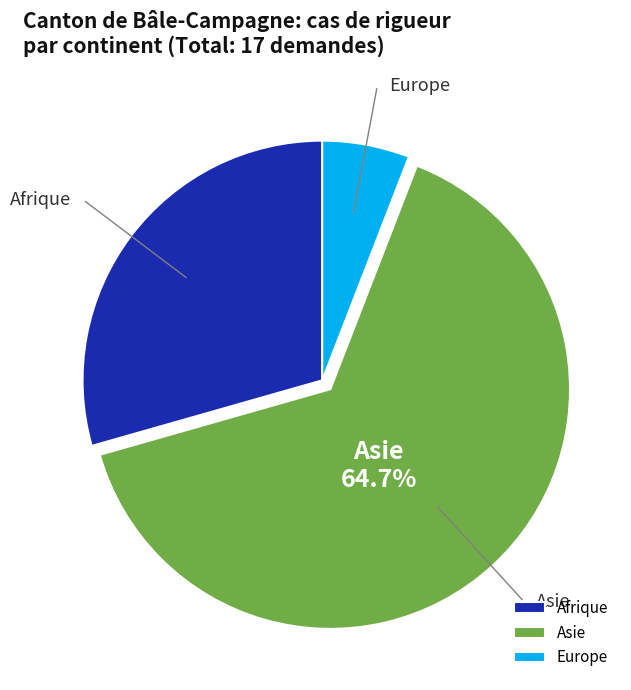

Is the sum of Europe and Asie greater than half?

Yes